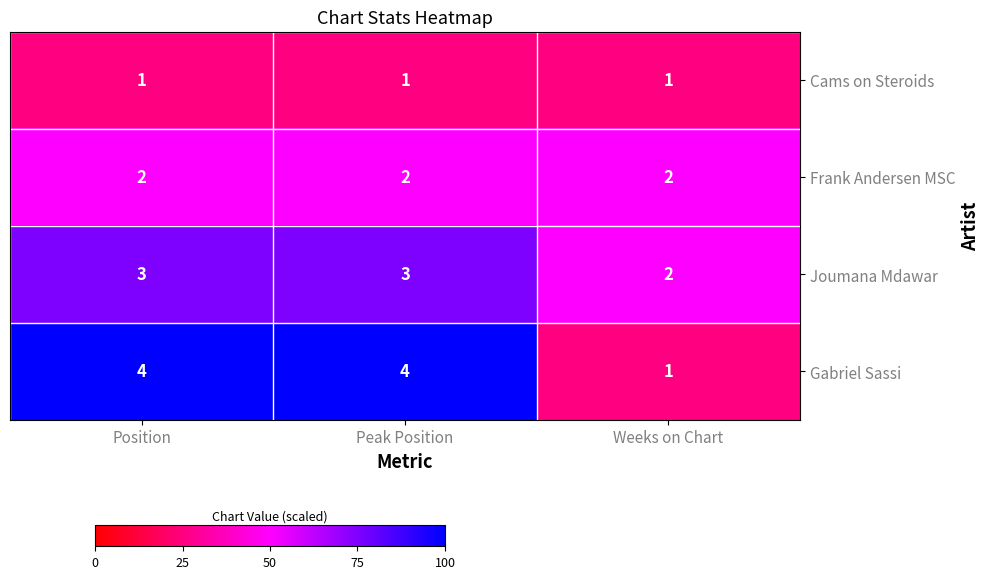

Reading left to right, what are all the values shown in this chart?

Cams on Steroids: Position=1	Peak Position=1	Weeks on Chart=1
Frank Andersen MSC: Position=2	Peak Position=2	Weeks on Chart=2
Joumana Mdawar: Position=3	Peak Position=3	Weeks on Chart=2
Gabriel Sassi: Position=4	Peak Position=4	Weeks on Chart=1